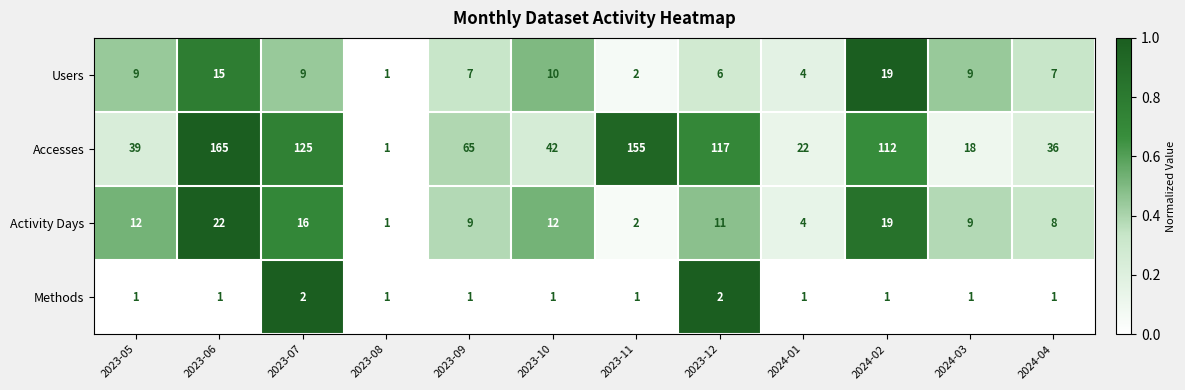

Rank the series by their maximum value, from highest to lowest.

Accesses, Activity Days, Users, Methods